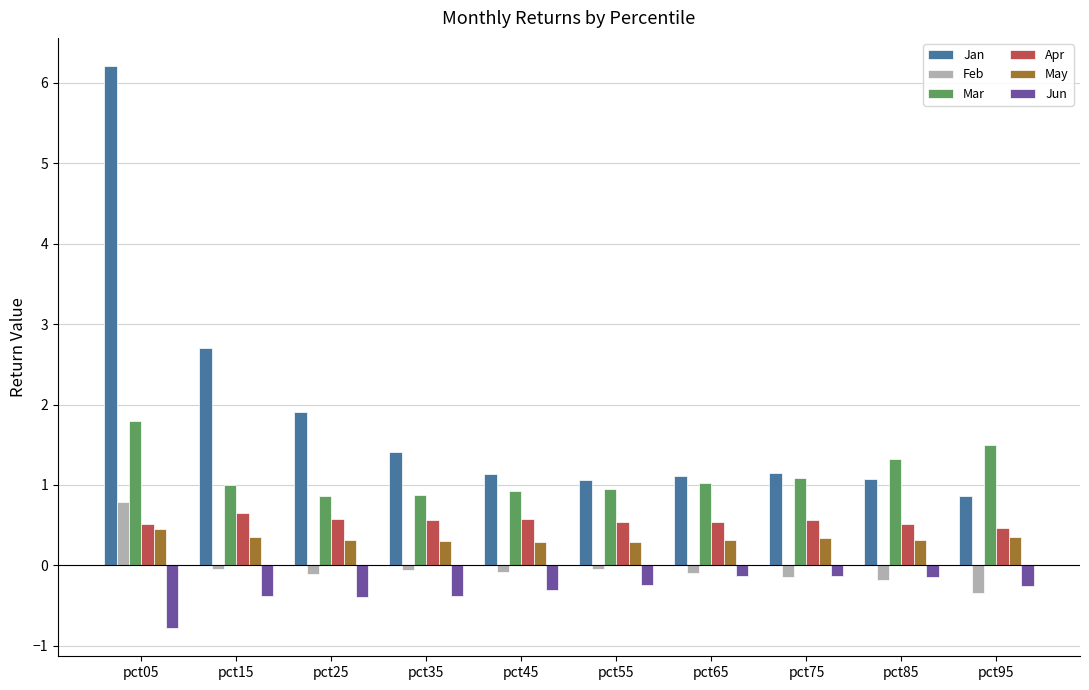

What is the value of the May bar at the 10th from the left?

0.4